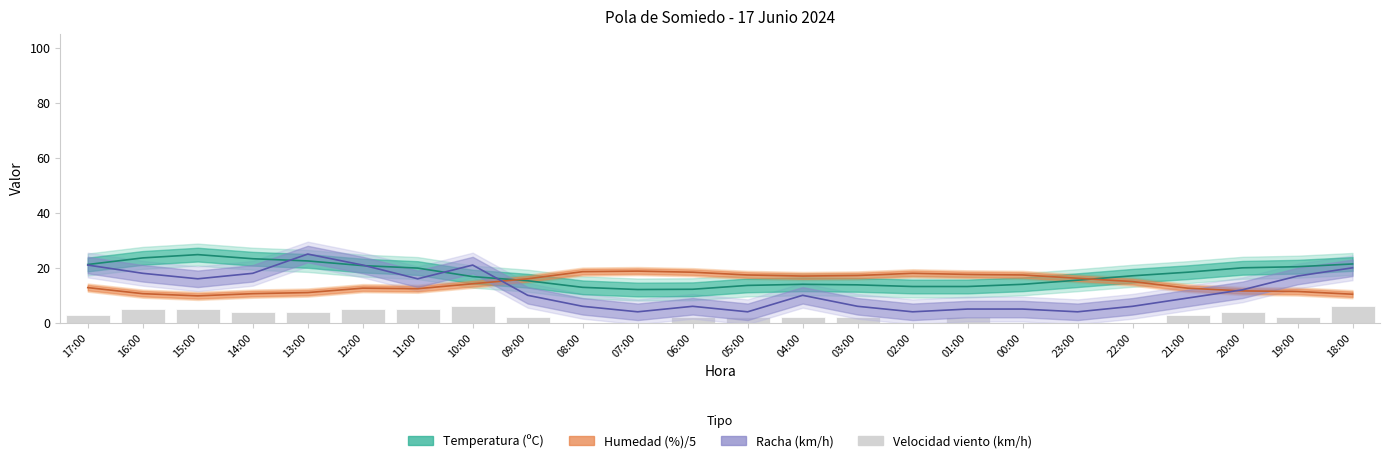

How many bars are there in total?

24